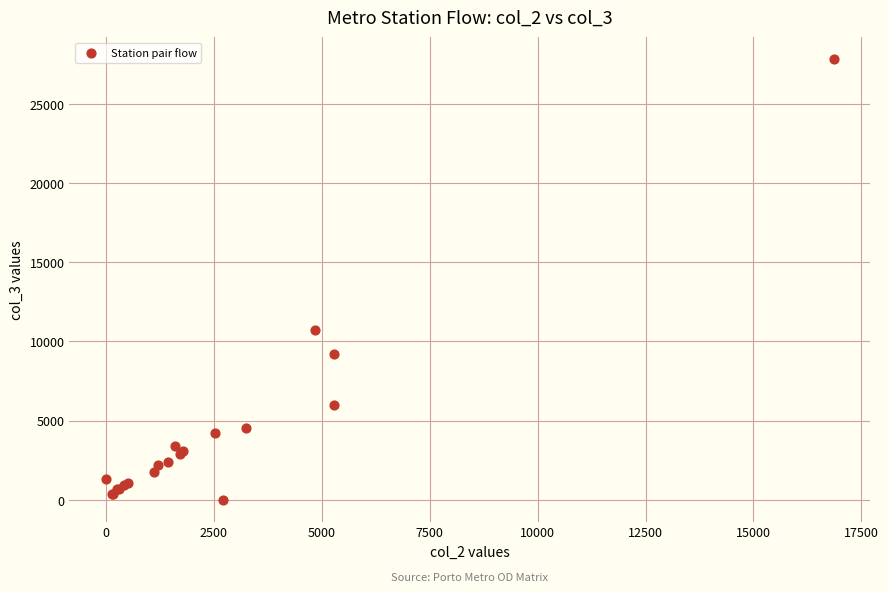

What Y value in the scatter plot is closest to 13909?

10740.2